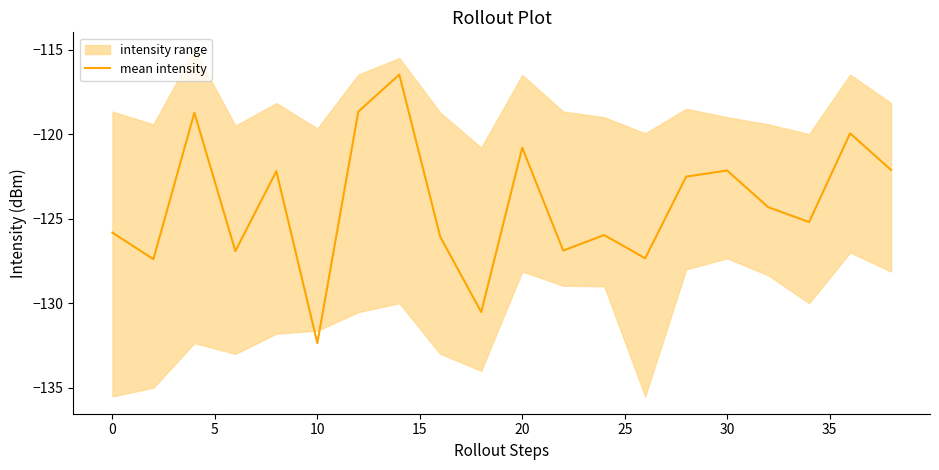

What is the sum of all values?

-2482.4